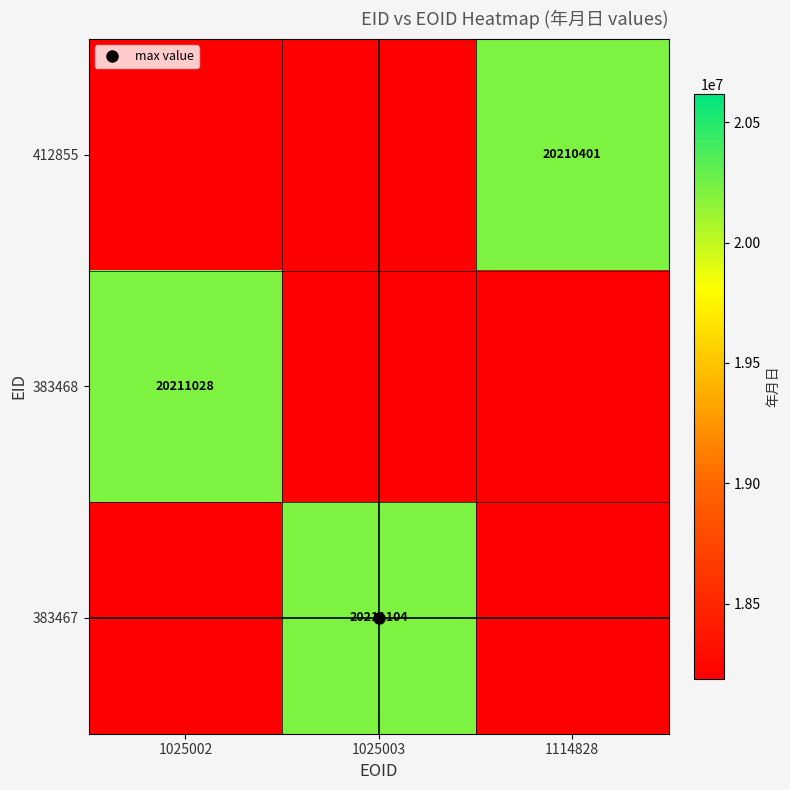

At which label does 383467 reach its minimum?

1025002